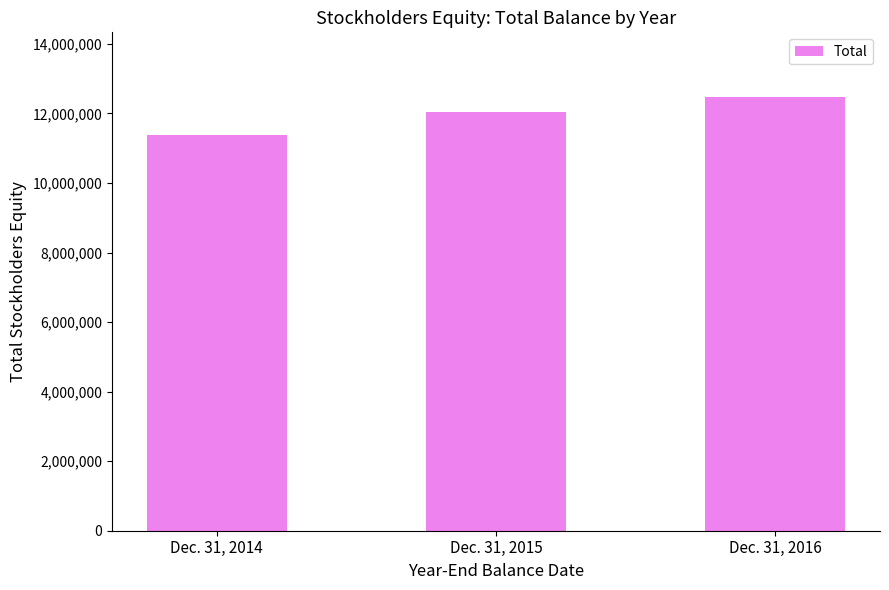

Is it true that the value at Dec. 31, 2014 is 15335906?

False